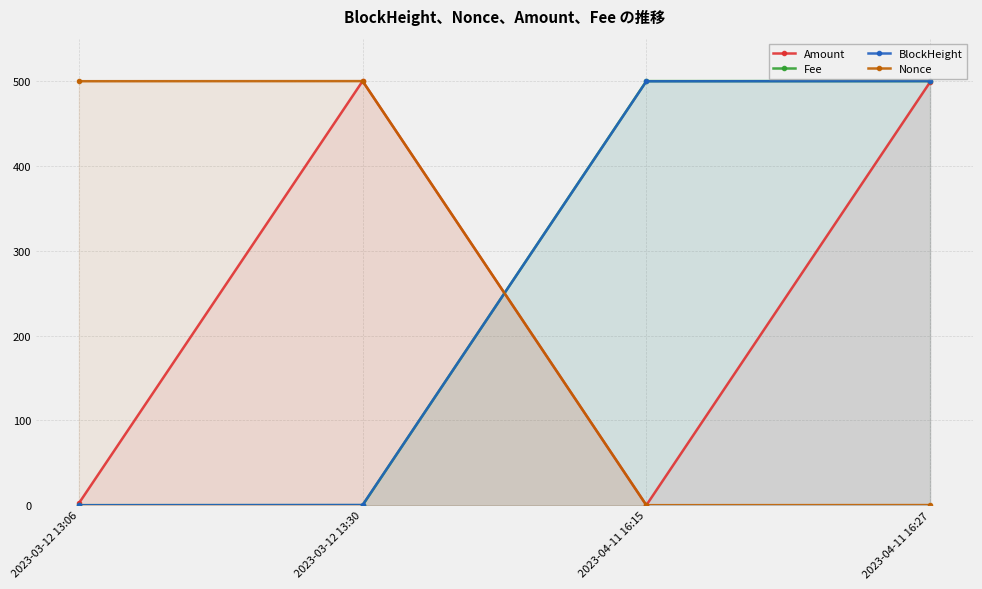

Read the Fee value at 2023-04-11 16:15.

500.0